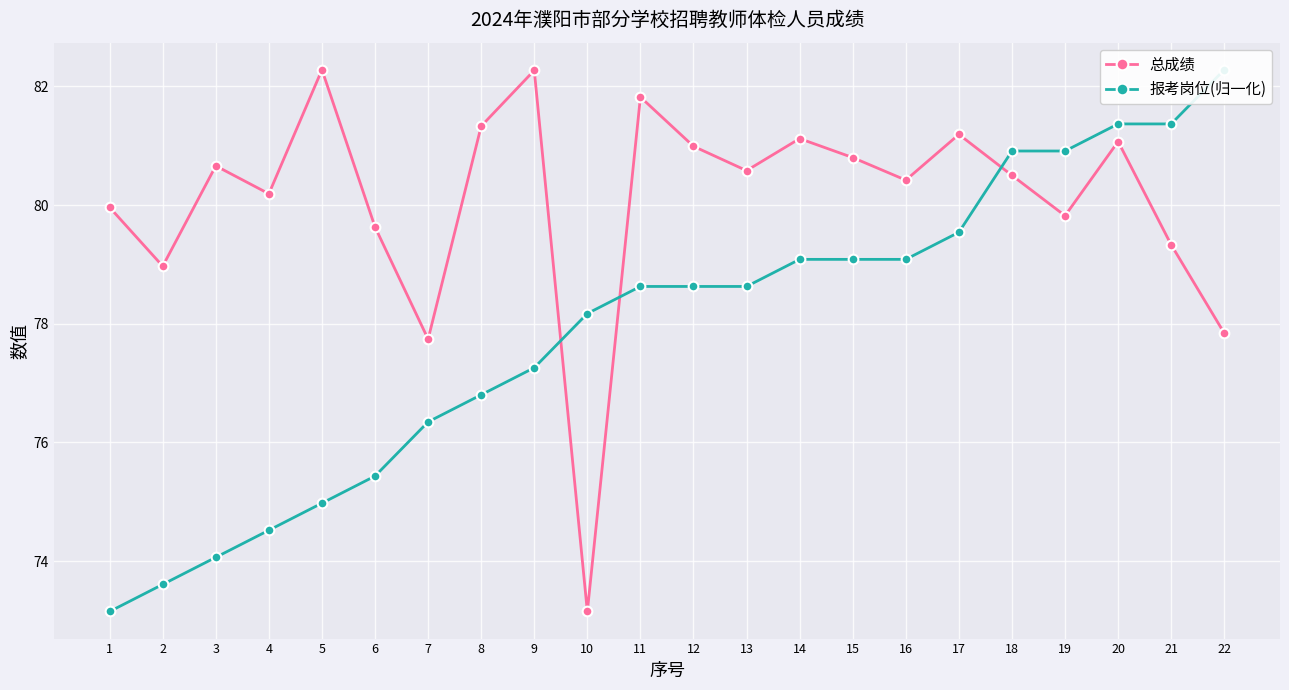

What is the total value across all series at 18?

161.4